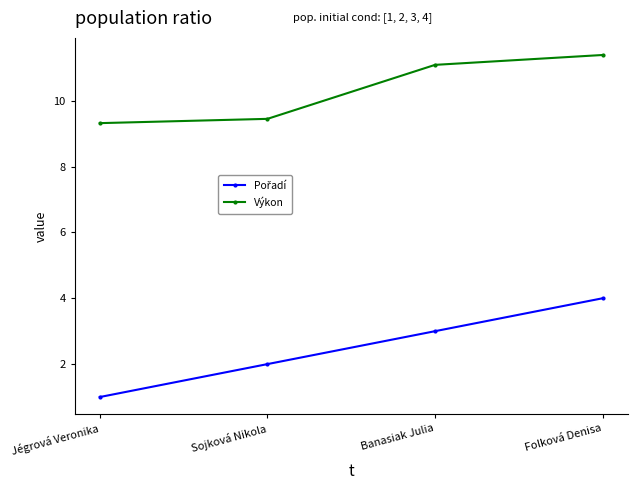

How many series are shown in this chart?

2